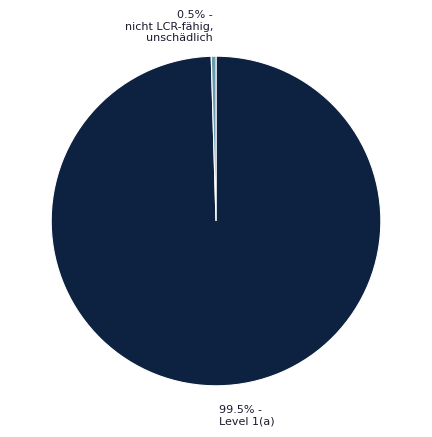

Is there a majority slice in this chart?

Yes